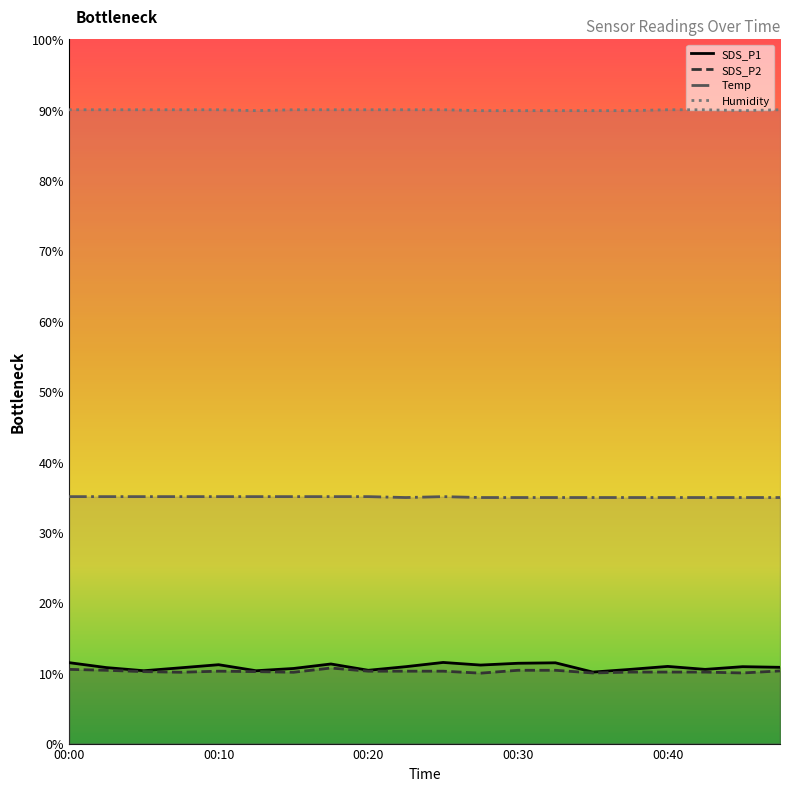

What are all the series names shown in the legend?

SDS_P1, SDS_P2, Temp, Humidity